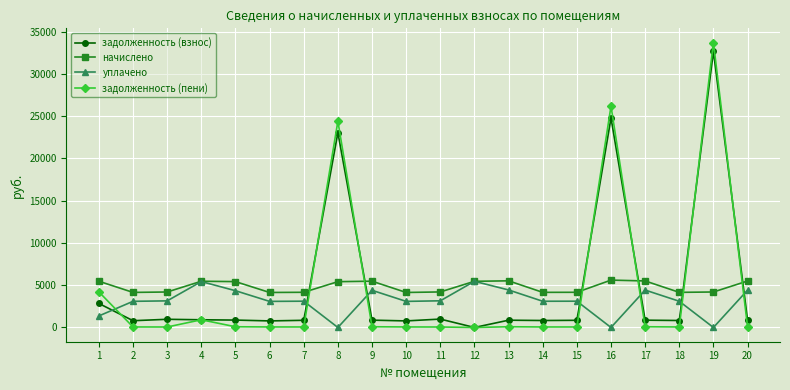

What is the difference between the maximum and minimum values in the задолженность (взнос) series?

32658.6